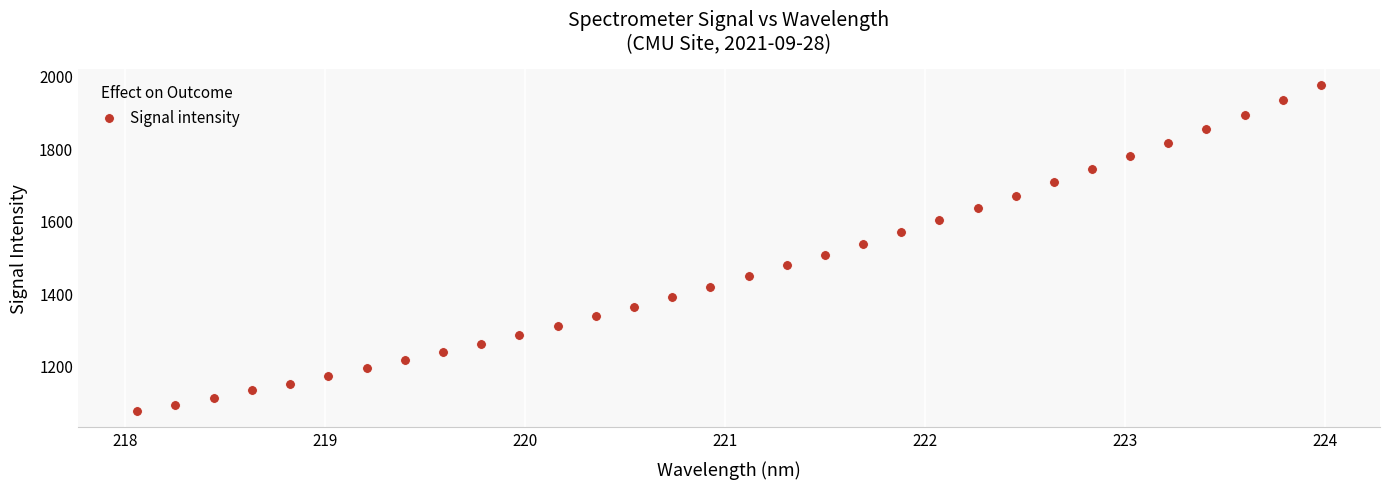

What is the range of X values (max minus min)?

5.9